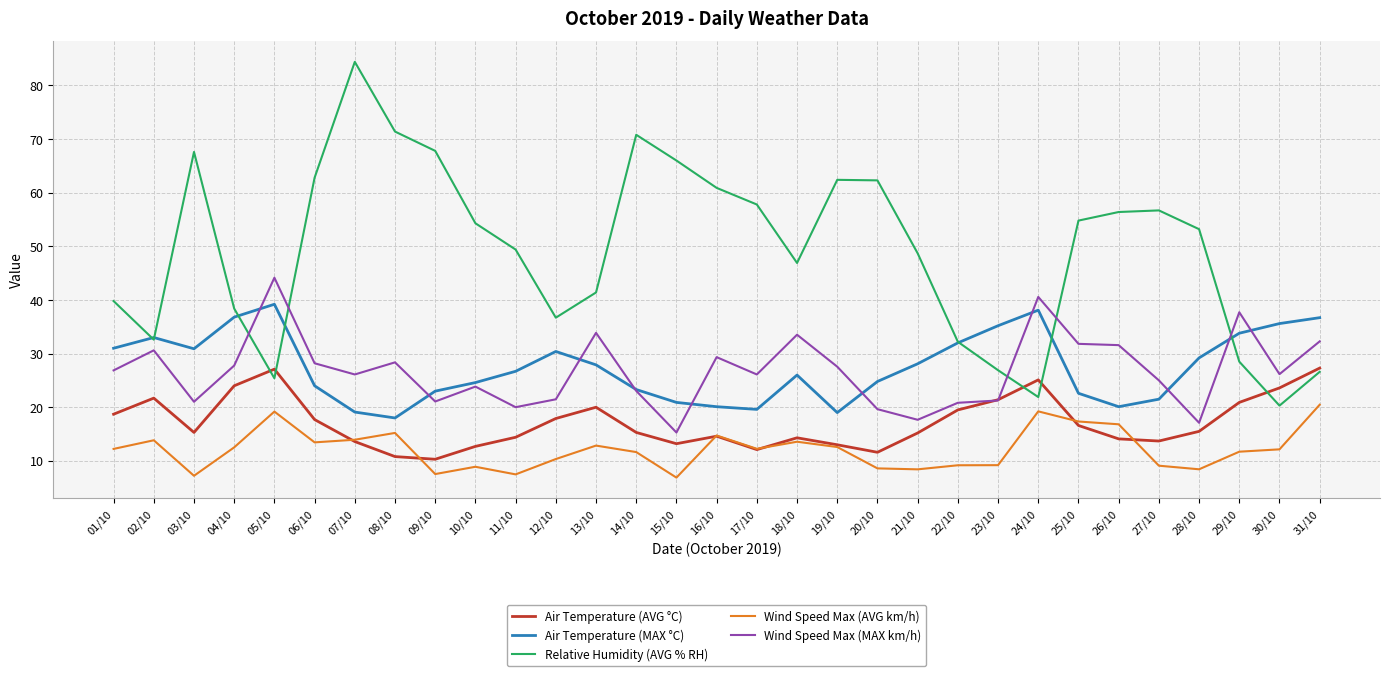

Which category has the highest value across all series?

07/10